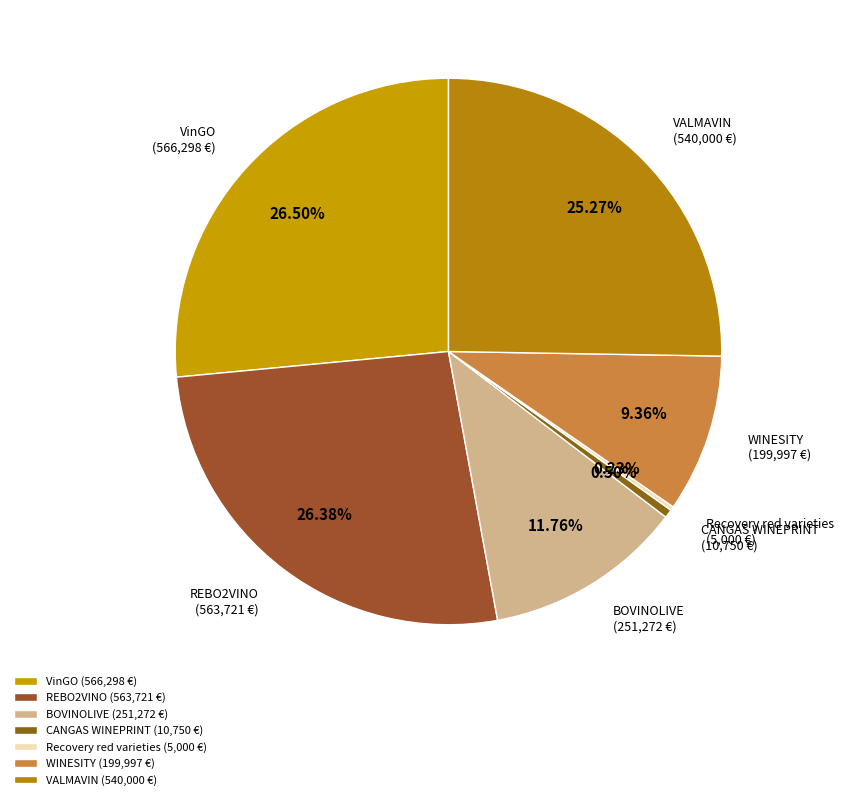

Is there a majority slice in this chart?

No